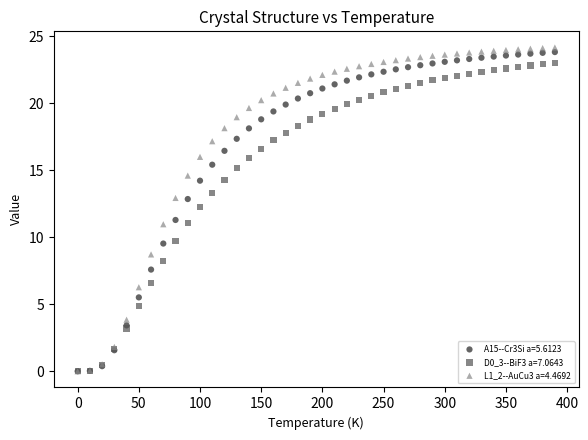

Which series has the widest spread of Y values?

L1_2--AuCu3 a=4.4692